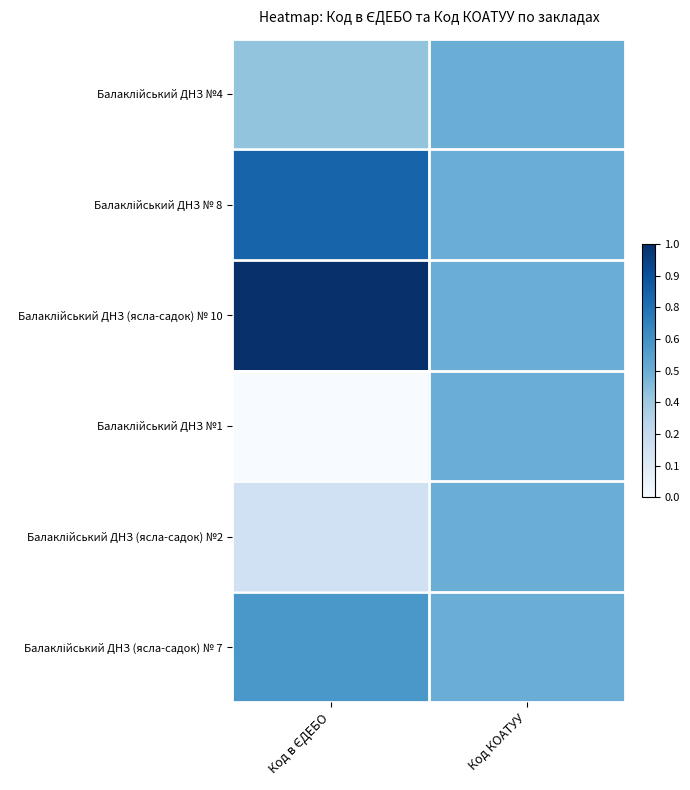

At Код в ЄДЕБО, list the series in order from largest to smallest.

Балаклійський ДНЗ (ясла-садок) № 10, Балаклійський ДНЗ № 8, Балаклійський ДНЗ (ясла-садок) № 7, Балаклійський ДНЗ №4, Балаклійський ДНЗ (ясла-садок) №2, Балаклійський ДНЗ №1